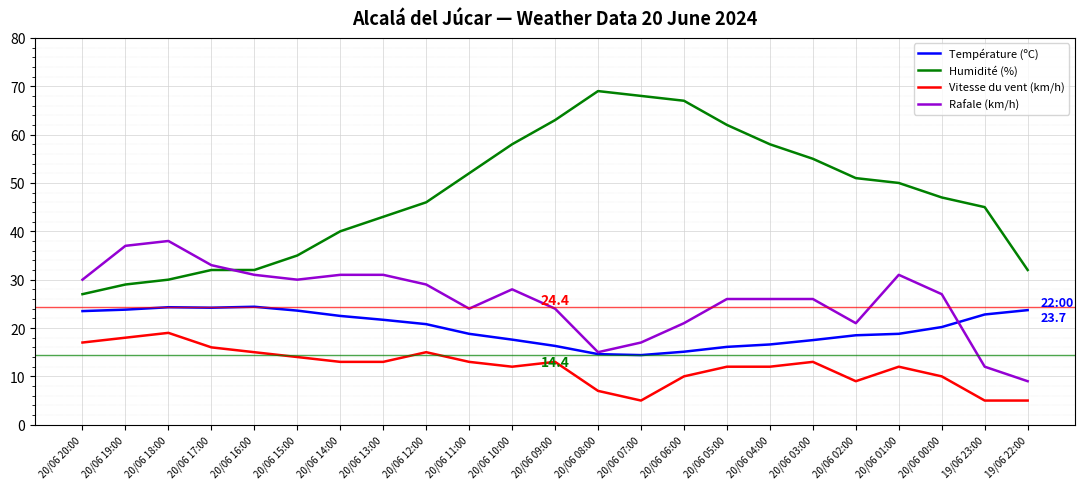

Which label corresponds to the largest value in the chart?

20/06 08:00